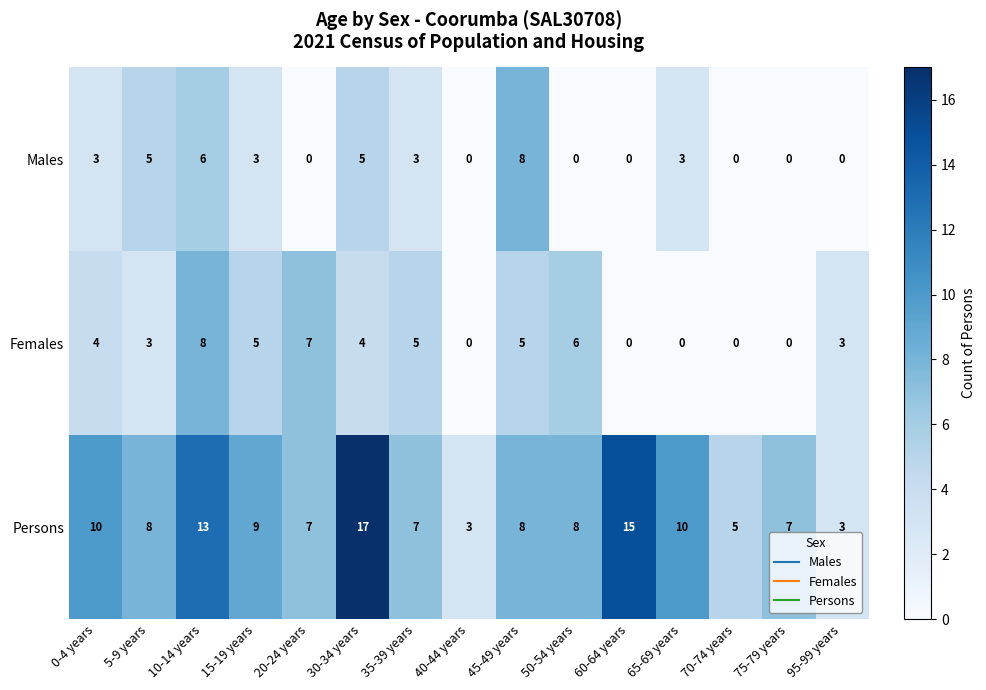

At which label does Persons first exceed 8?

0-4 years